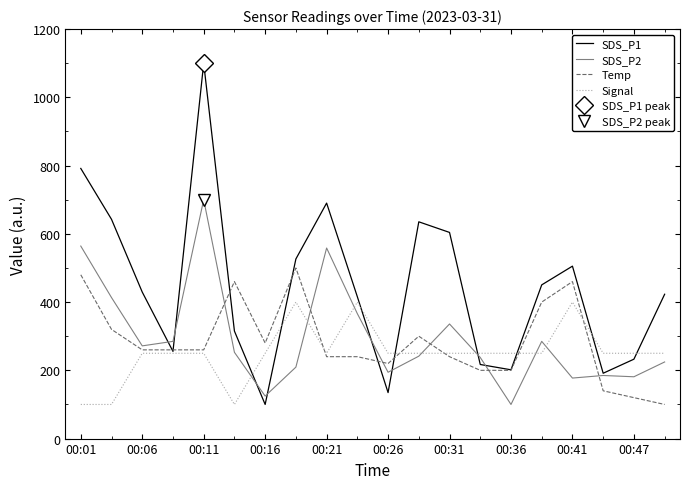

Does the chart have visible grid lines?

No